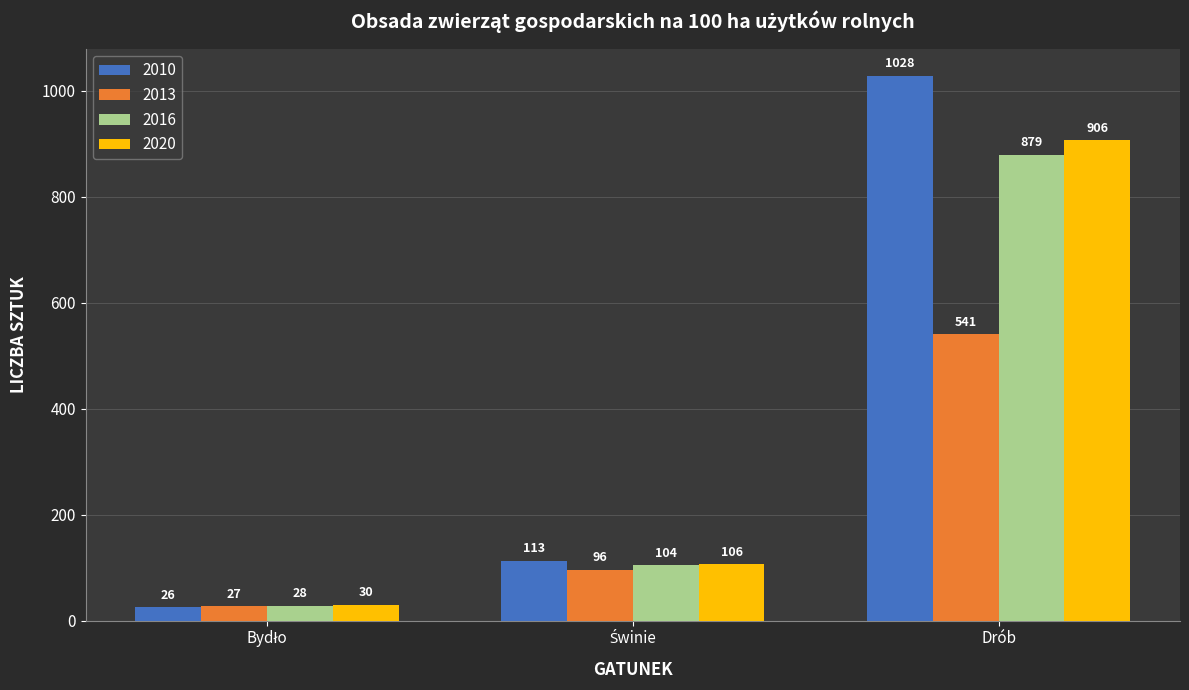

What is the label of the 1st bar from the right?

Drób